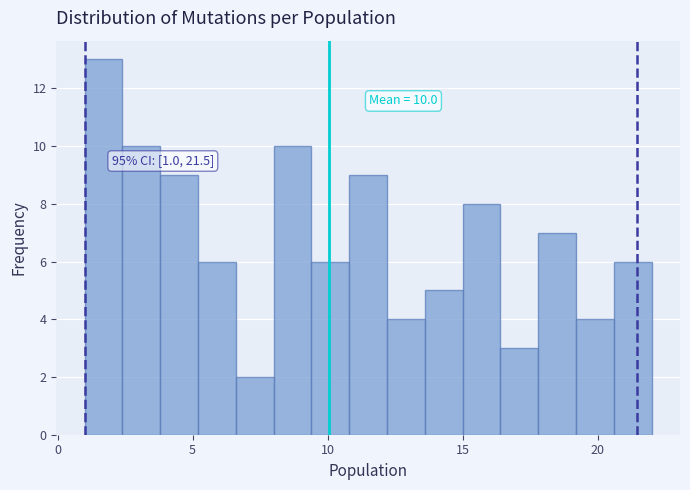

Around what value on the x-axis is the tallest bar? Give the approximate position of its centre, as read against the axis.

1.5